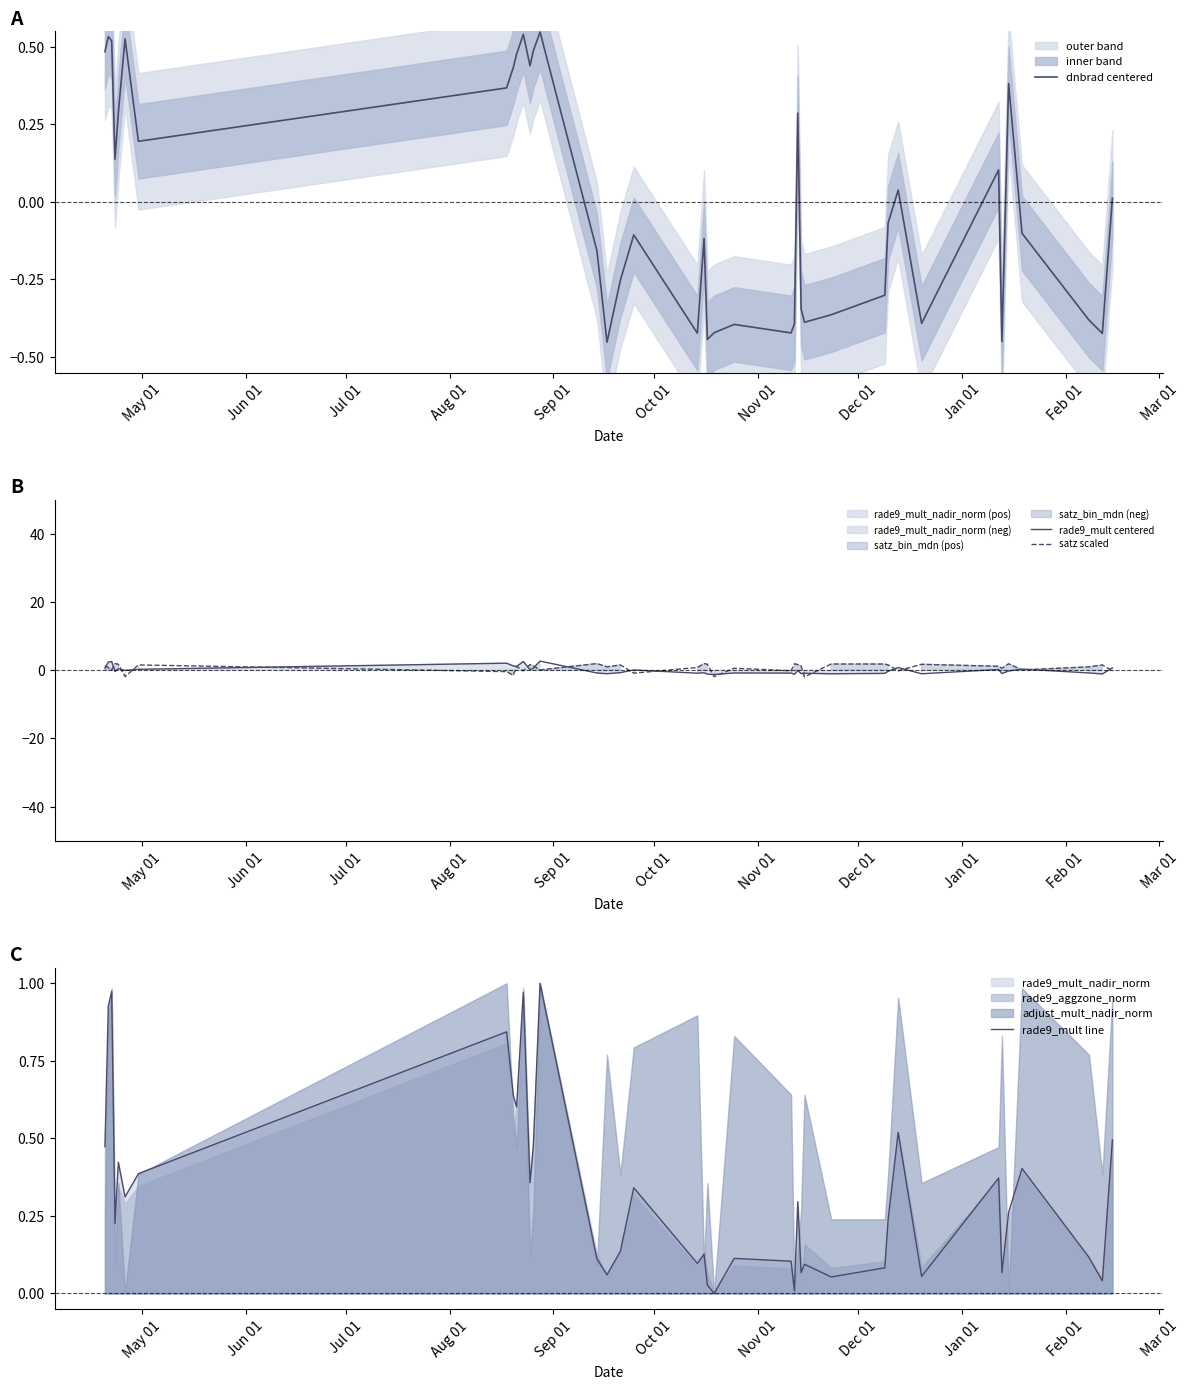

What are all the series names shown in the legend?

dnbrad centered, rade9_mult centered, satz scaled, rade9_mult line